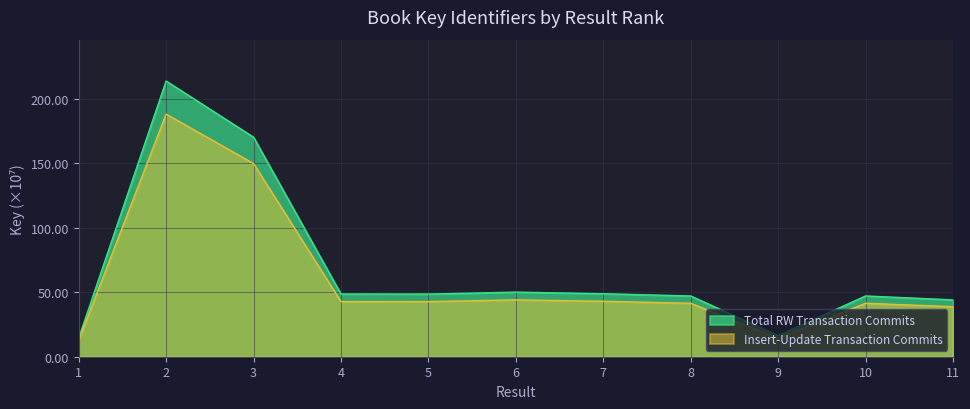

At which label does the data first exceed 48?

2